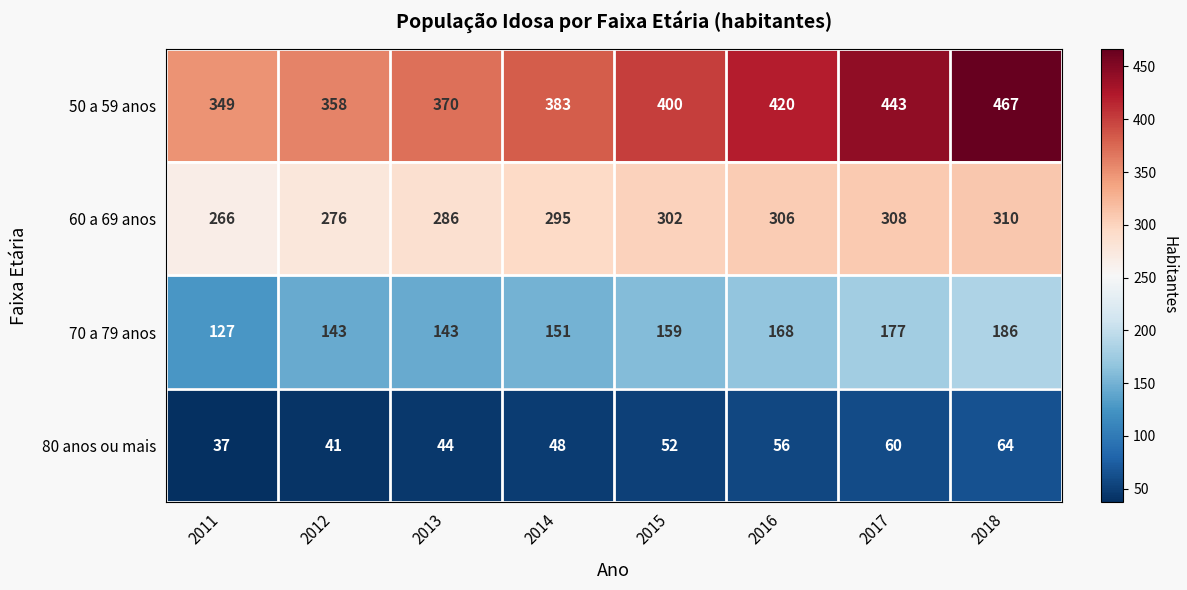

What is the total value across all series at 2014?

877